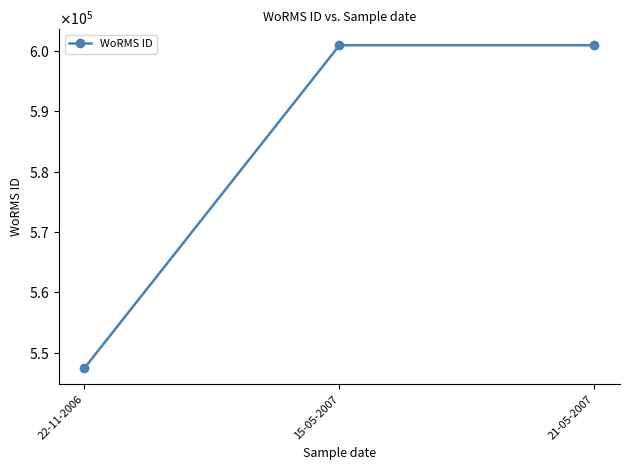

Which category has the lowest value across all series?

22-11-2006